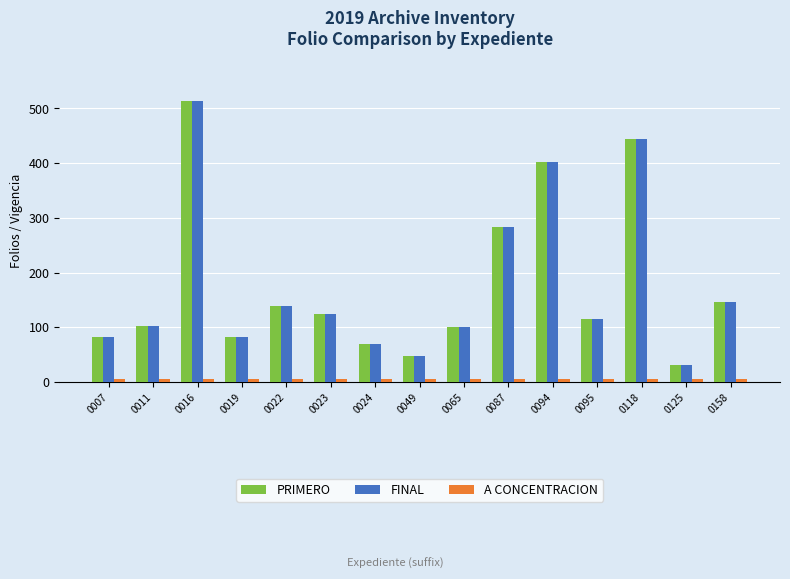

Where does the FINAL series first go above 116?

0016